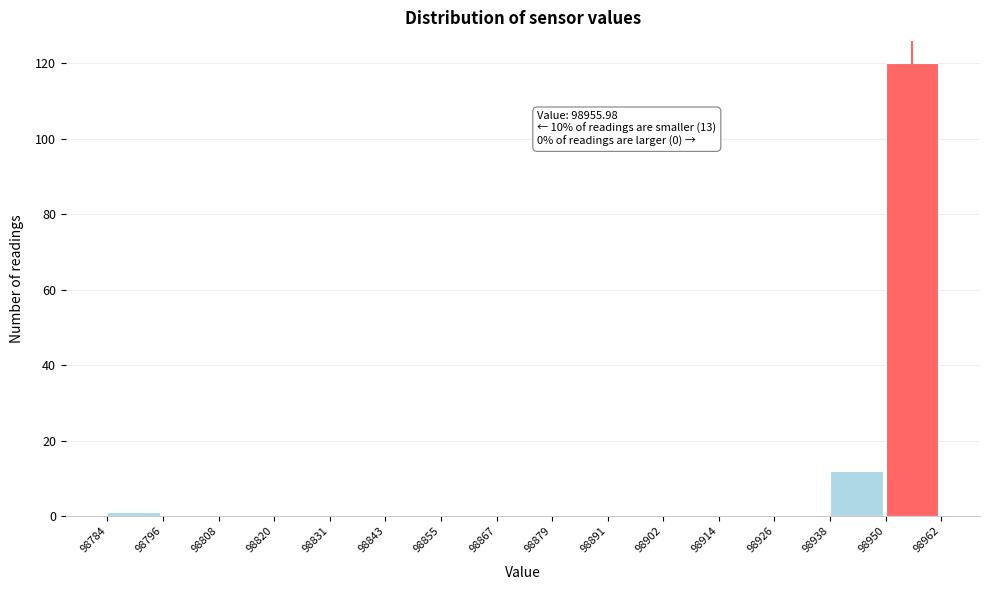

Over which range of the x-axis is the bar tallest?

98950 to 98962